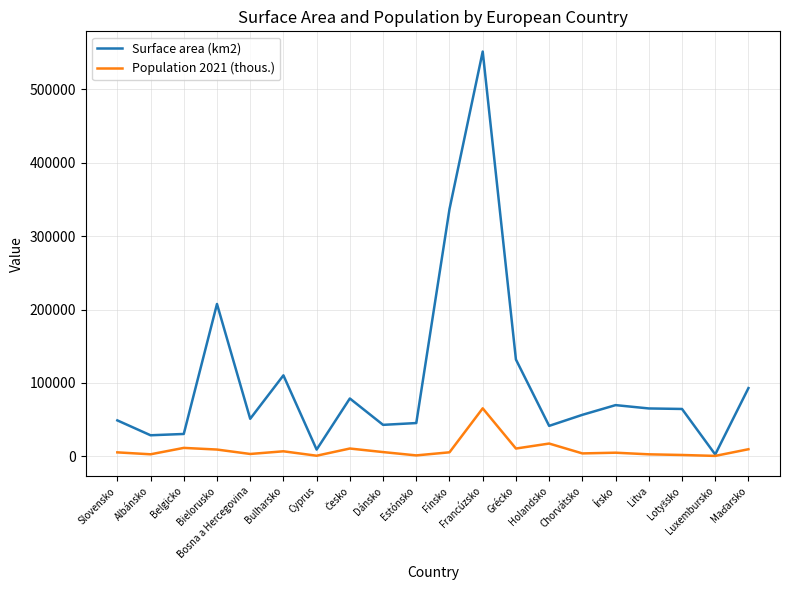

The value of Surface area (km2) at Bosna a Hercegovina is 51209. True or false?

True